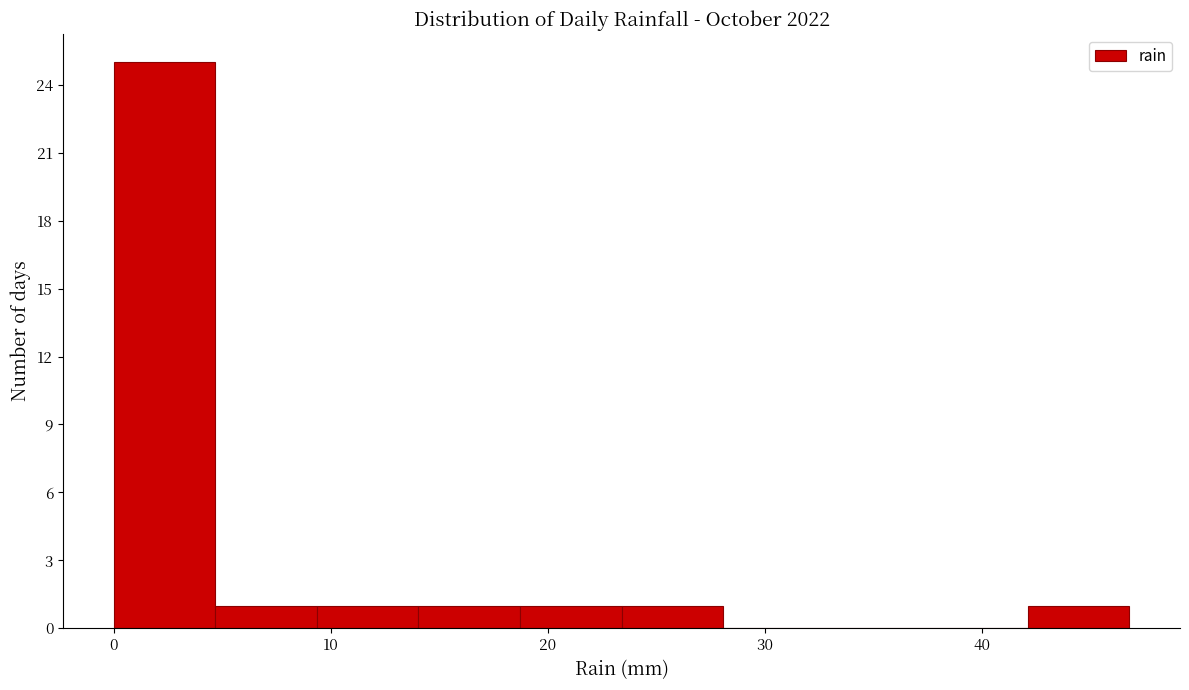

Reading left to right, list every bar in this chart as the range it spans on the x-axis followed by its height. Neither the bar edges nor the heights are printed on the chart, so give them approximately, as read against the axes.

0 to 5: 25
5 to 9: 1
9 to 14: 1
14 to 19: 1
19 to 23: 1
23 to 28: 1
28 to 33: 0
33 to 37: 0
37 to 42: 0
42 to 47: 1